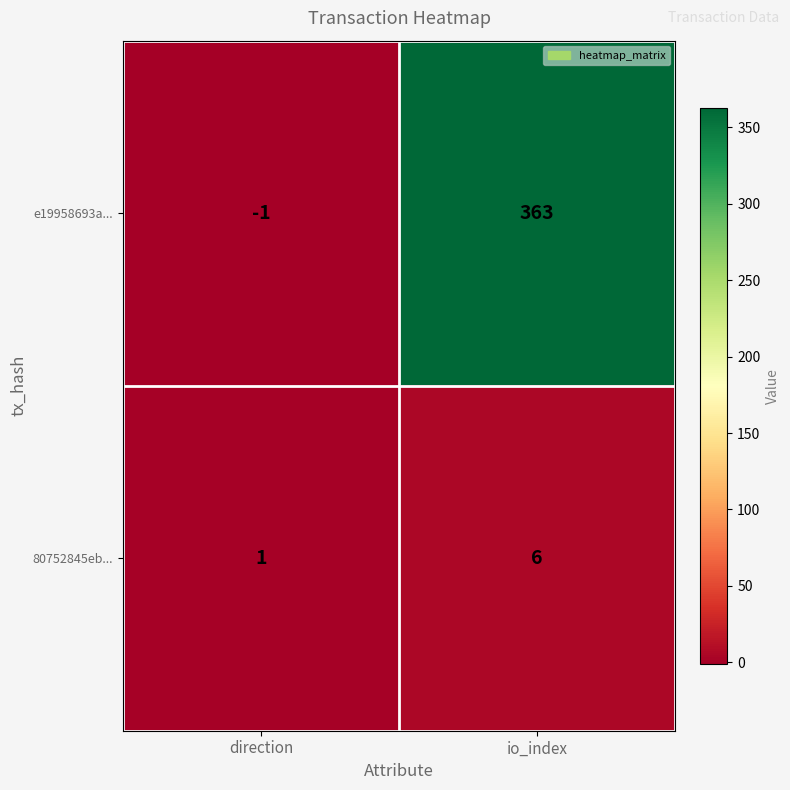

Is it true that e19958693a... equals 144 at io_index?

False